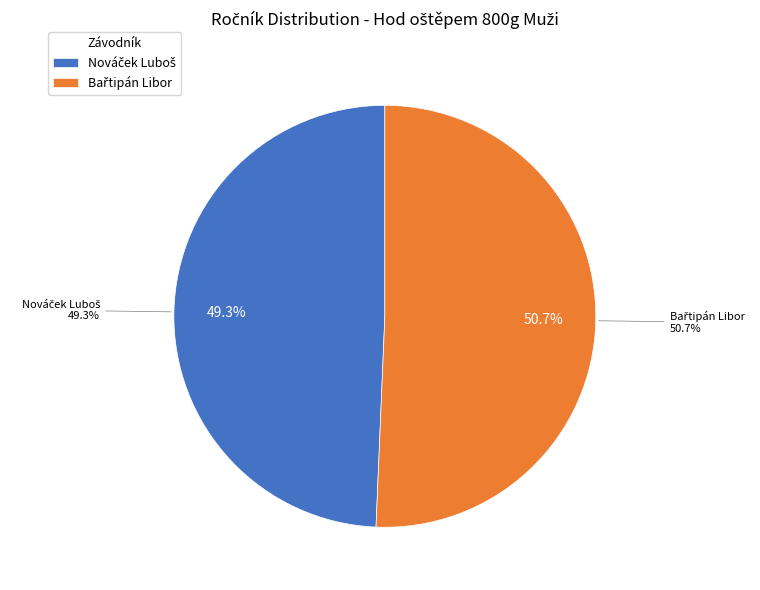

How many slices are in this pie chart?

2